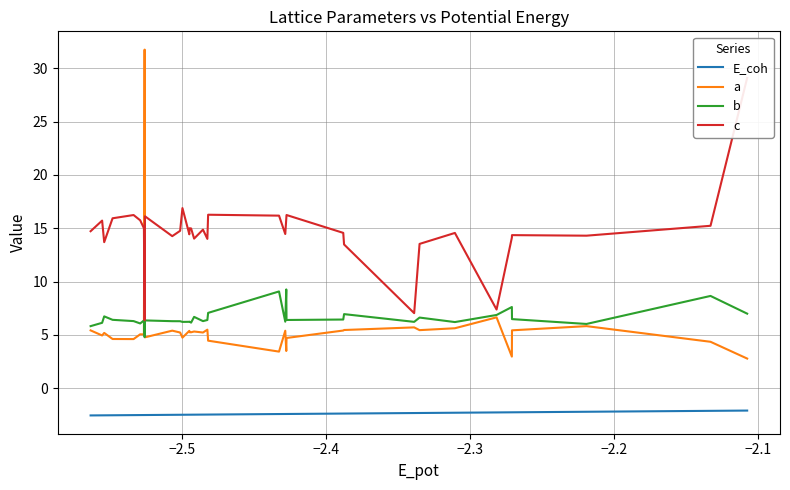

What is the maximum value for E_coh?

-2.1